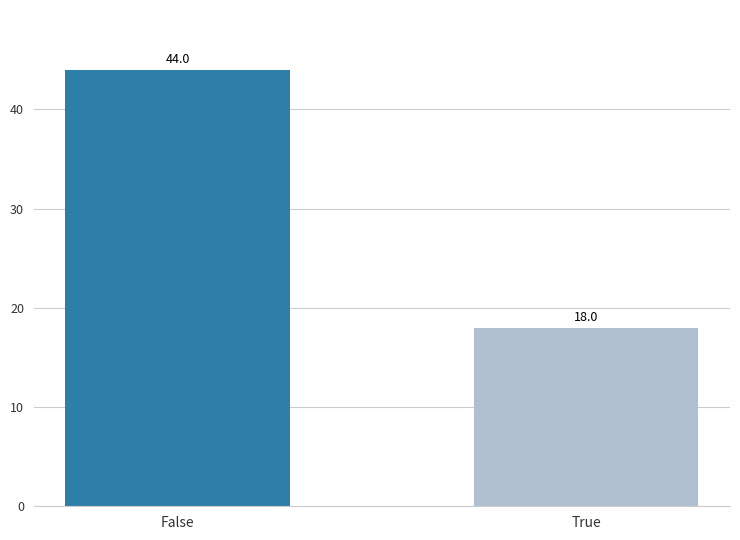

List the labels in order of value, smallest first.

True, False